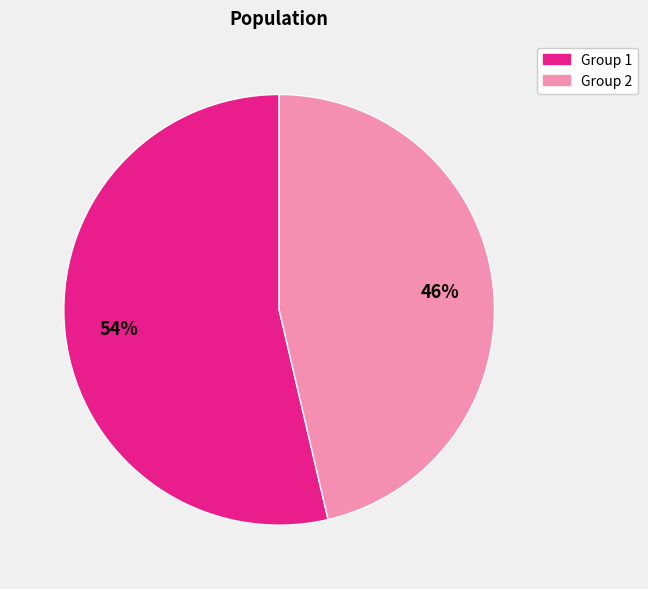

To the nearest percent, what is the average slice percentage?

50%